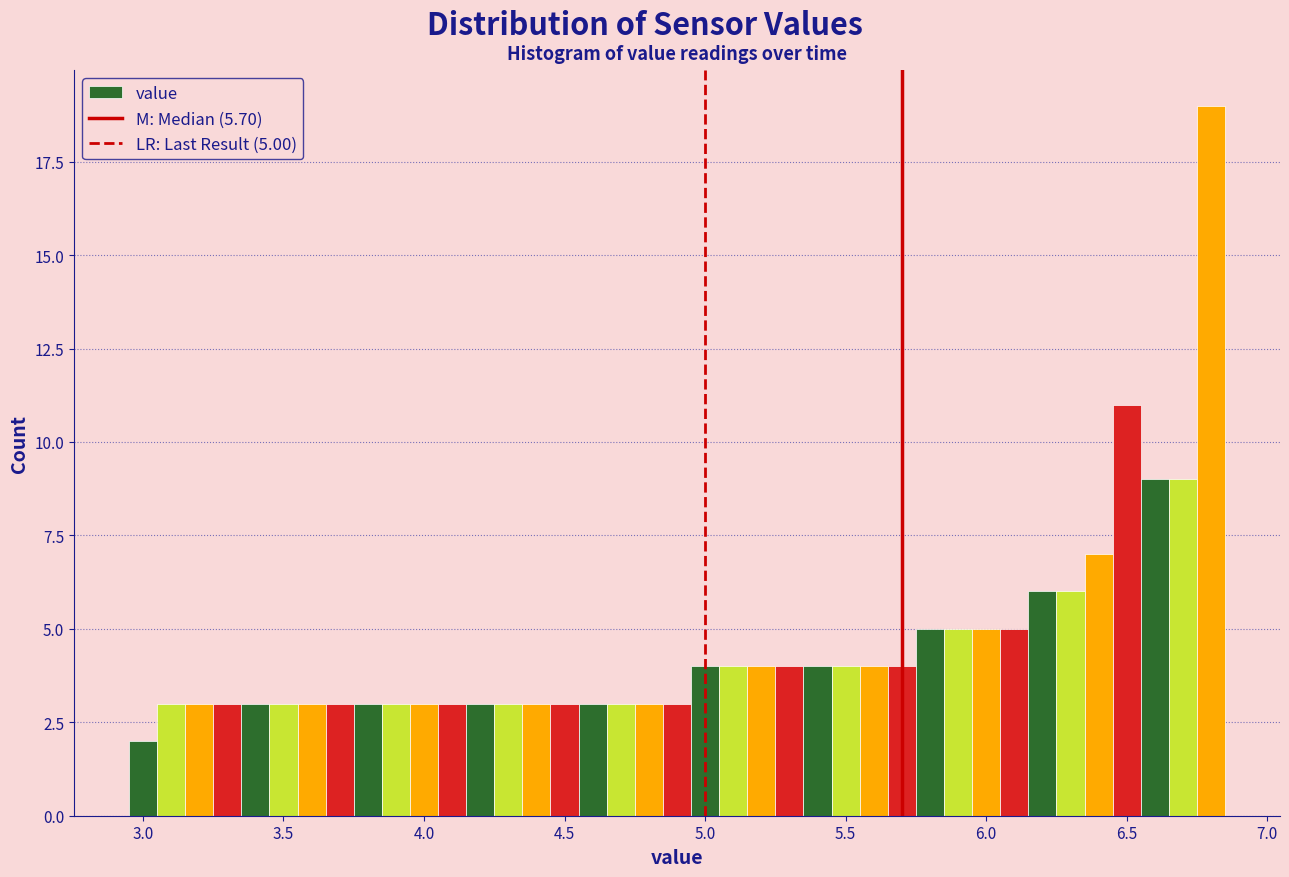

Around what value on the x-axis is the tallest bar? Give the approximate position of its centre, as read against the axis.

6.80